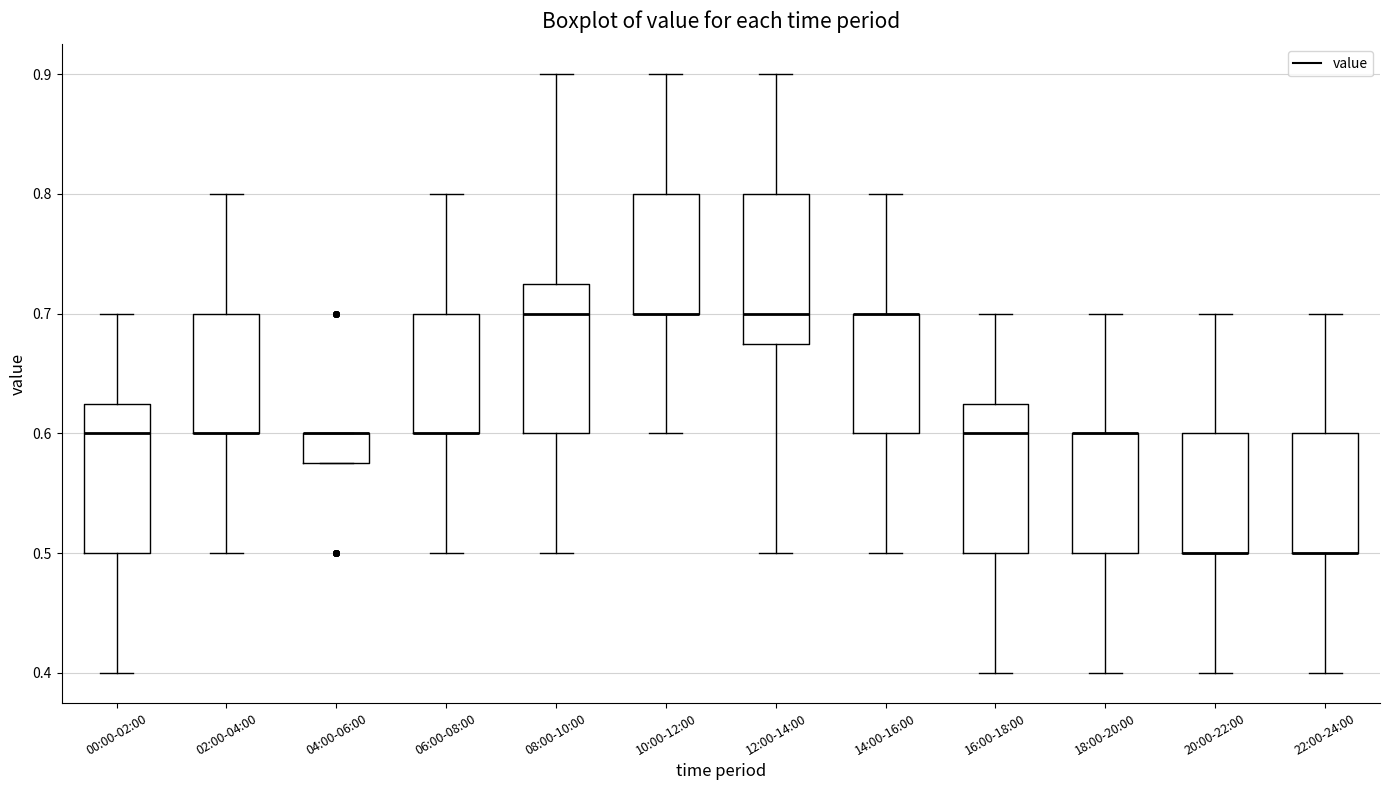

Reading left to right, read every box against the y-axis: the position of its median line, the range the box covers, and the ends of its whiskers. The values are not printed on the chart, so give them approximately, as read against the axis.

00:00-02:00: median 0.60, box 0.50 to 0.63, whiskers 0.40 to 0.70
02:00-04:00: median 0.60 (drawn on the box's lower edge), box 0.60 to 0.70, whiskers 0.50 to 0.80
04:00-06:00: median 0.60 (drawn on the box's upper edge), box 0.58 to 0.60, whiskers 0.58 to 0.60
06:00-08:00: median 0.60 (drawn on the box's lower edge), box 0.60 to 0.70, whiskers 0.50 to 0.80
08:00-10:00: median 0.70, box 0.60 to 0.73, whiskers 0.50 to 0.90
10:00-12:00: median 0.70 (drawn on the box's lower edge), box 0.70 to 0.80, whiskers 0.60 to 0.90
12:00-14:00: median 0.70, box 0.68 to 0.80, whiskers 0.50 to 0.90
14:00-16:00: median 0.70 (drawn on the box's upper edge), box 0.60 to 0.70, whiskers 0.50 to 0.80
16:00-18:00: median 0.60, box 0.50 to 0.63, whiskers 0.40 to 0.70
18:00-20:00: median 0.60 (drawn on the box's upper edge), box 0.50 to 0.60, whiskers 0.40 to 0.70
20:00-22:00: median 0.50 (drawn on the box's lower edge), box 0.50 to 0.60, whiskers 0.40 to 0.70
22:00-24:00: median 0.50 (drawn on the box's lower edge), box 0.50 to 0.60, whiskers 0.40 to 0.70